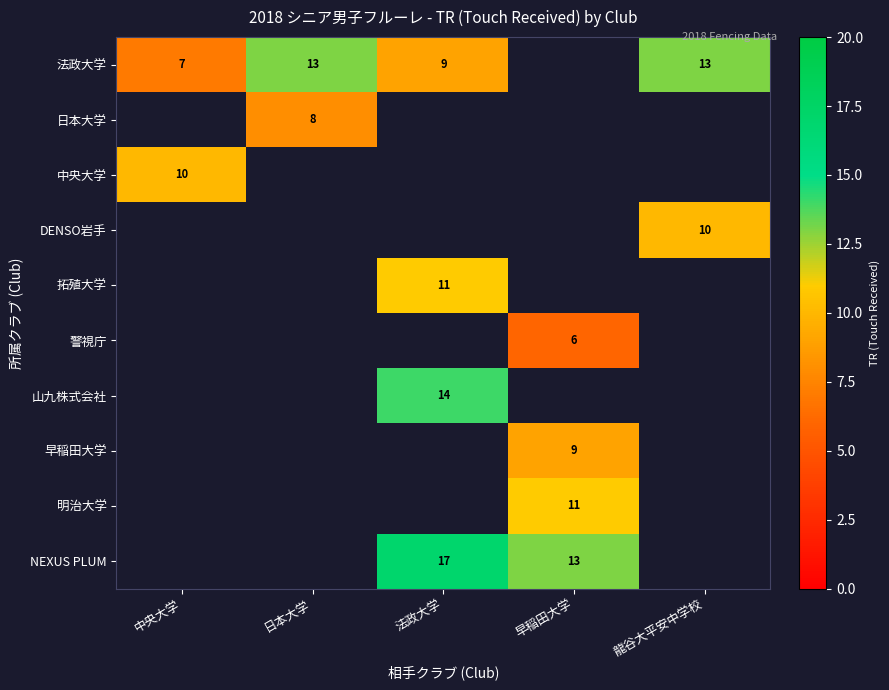

The 法政大学 series shows 13 at 龍谷大平安中学校. True or false?

True